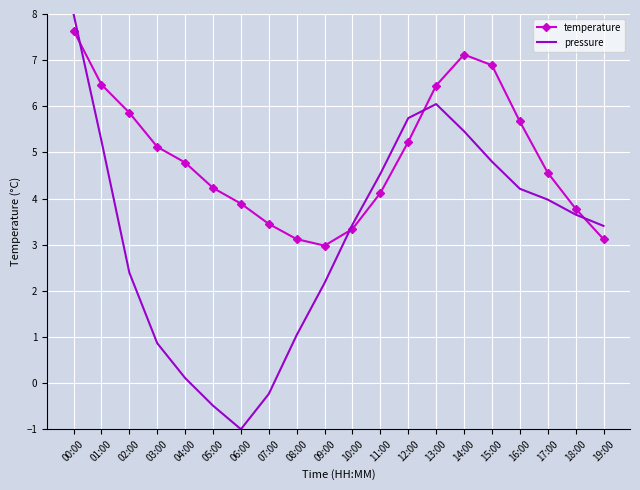

True or false: temperature has a value of 3.5 at 07:00.

True